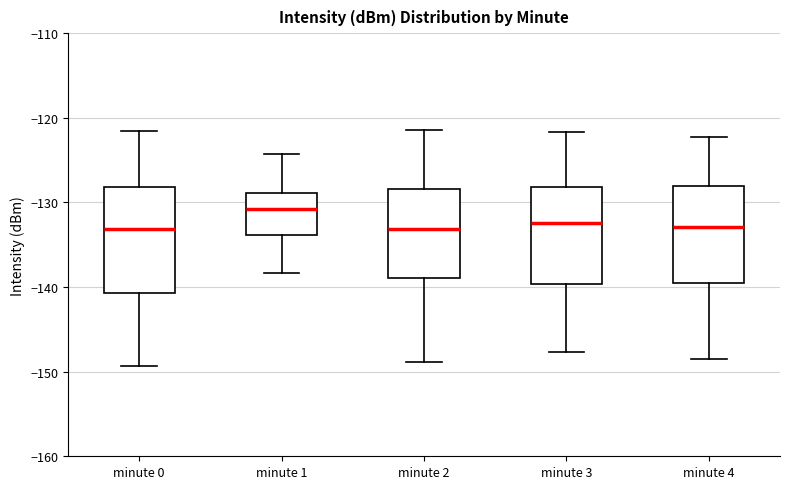

Reading left to right, transcribe this box plot: for each box, give where its median line is, the range the box spans, and where its two whiskers end, as read against the y-axis. The values are not printed on the chart, so give them approximately, as read against the axis.

minute 0: median -133, box -141 to -128, whiskers -149 to -122
minute 1: median -131, box -134 to -129, whiskers -138 to -124
minute 2: median -133, box -139 to -128, whiskers -149 to -121
minute 3: median -132, box -140 to -128, whiskers -148 to -122
minute 4: median -133, box -140 to -128, whiskers -148 to -122